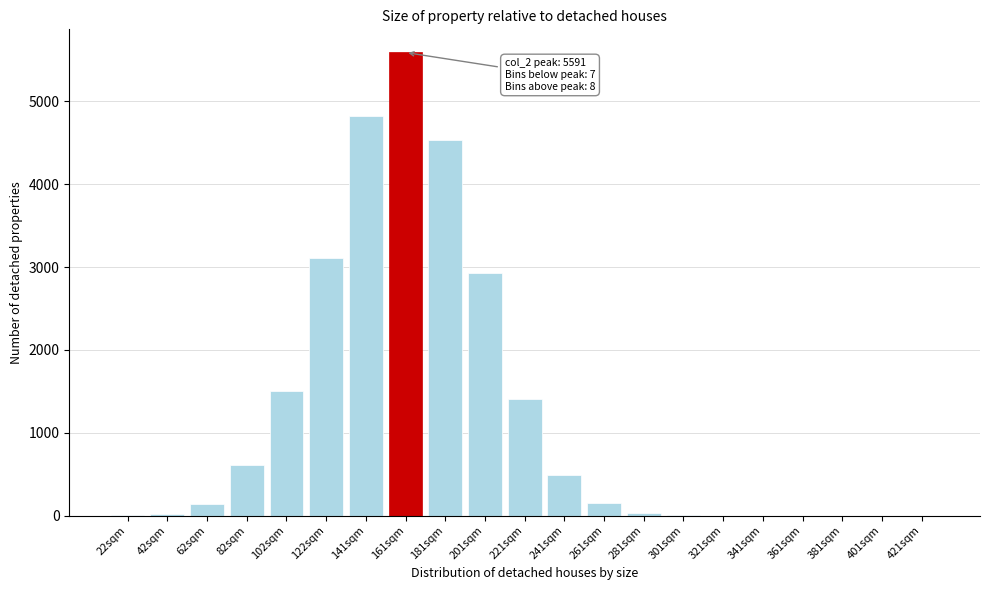

Which label corresponds to the largest value in the chart?

161sqm